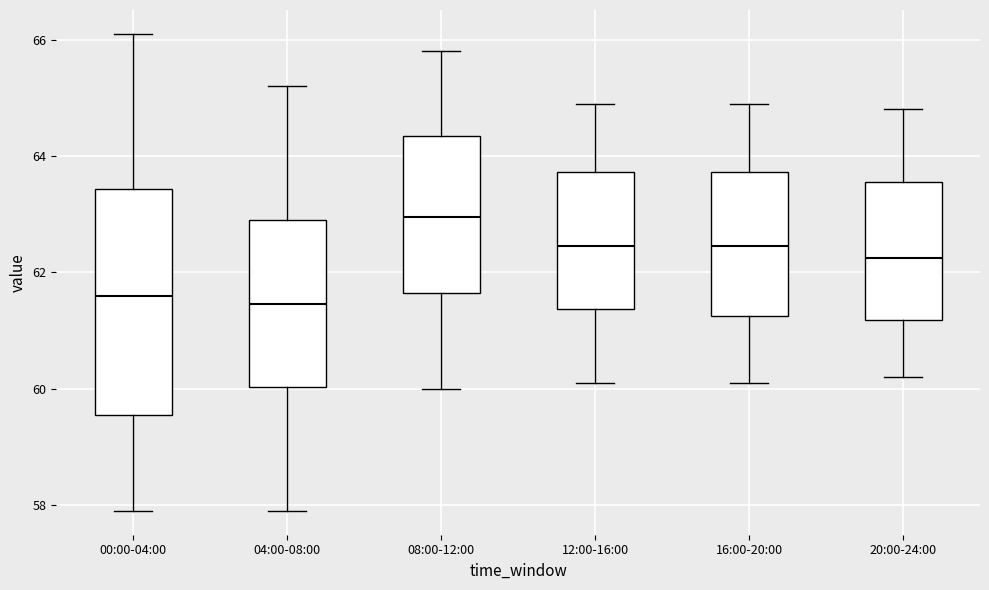

Where is the upper edge of the box for 16:00-20:00 on the y-axis? The values are not printed on the chart, so give them approximately, as read against the axis.

63.8